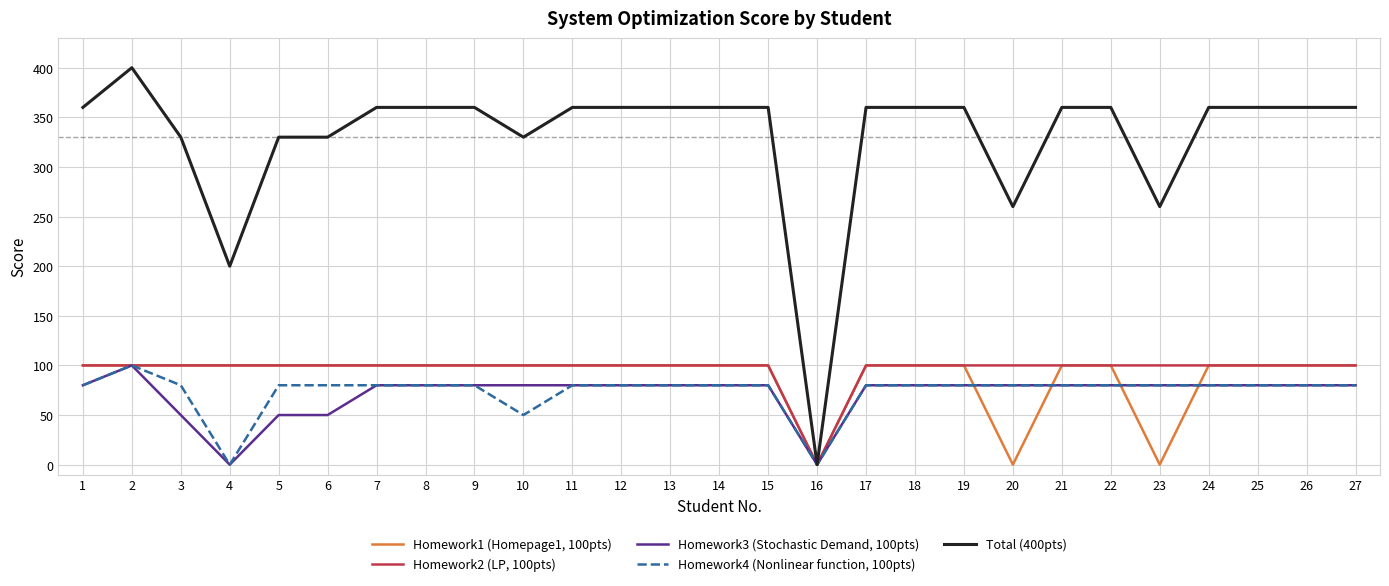

Reading right to left, extract all data points from this chart.

Homework1 (Homepage1, 100pts): 100	100	100	100	0	100	100	0	100	100	100	0	100	100	100	100	100	100	100	100	100	100	100	100	100	100	100
Homework2 (LP, 100pts): 100	100	100	100	100	100	100	100	100	100	100	0	100	100	100	100	100	100	100	100	100	100	100	100	100	100	100
Homework3 (Stochastic Demand, 100pts): 80	80	80	80	80	80	80	80	80	80	80	0	80	80	80	80	80	80	80	80	80	50	50	0	50	100	80
Homework4 (Nonlinear function, 100pts): 80	80	80	80	80	80	80	80	80	80	80	0	80	80	80	80	80	50	80	80	80	80	80	0	80	100	80
Total (400pts): 360	360	360	360	260	360	360	260	360	360	360	0	360	360	360	360	360	330	360	360	360	330	330	200	330	400	360